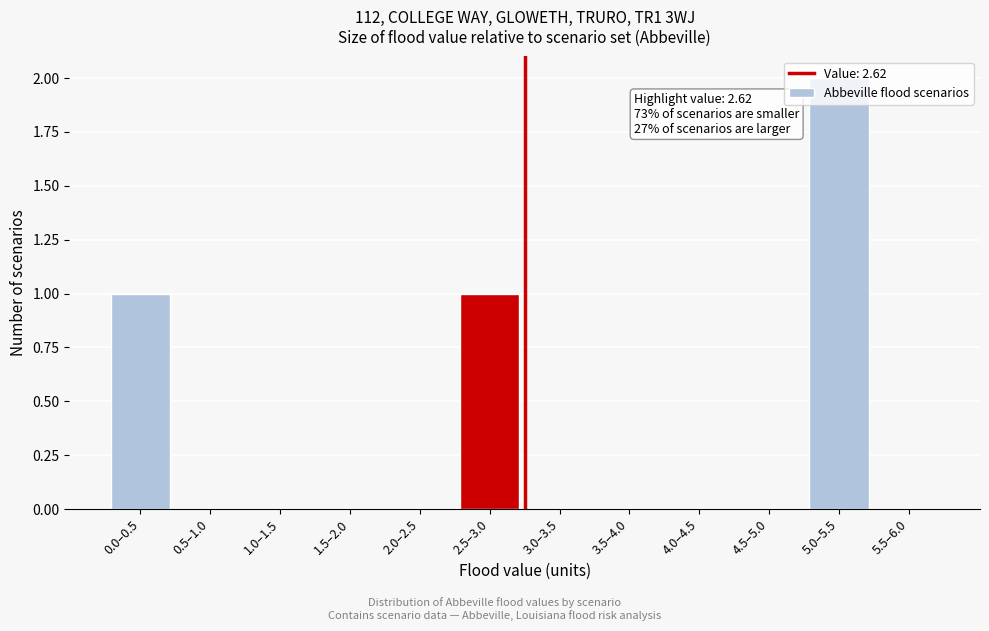

The value at 1.5–2.0 is 0. True or false?

True